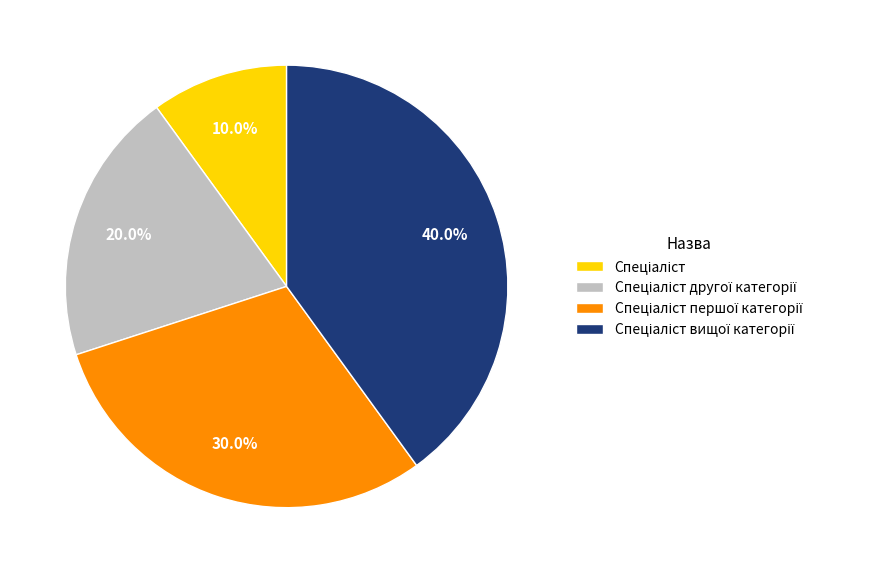

Is there a majority slice in this chart?

No